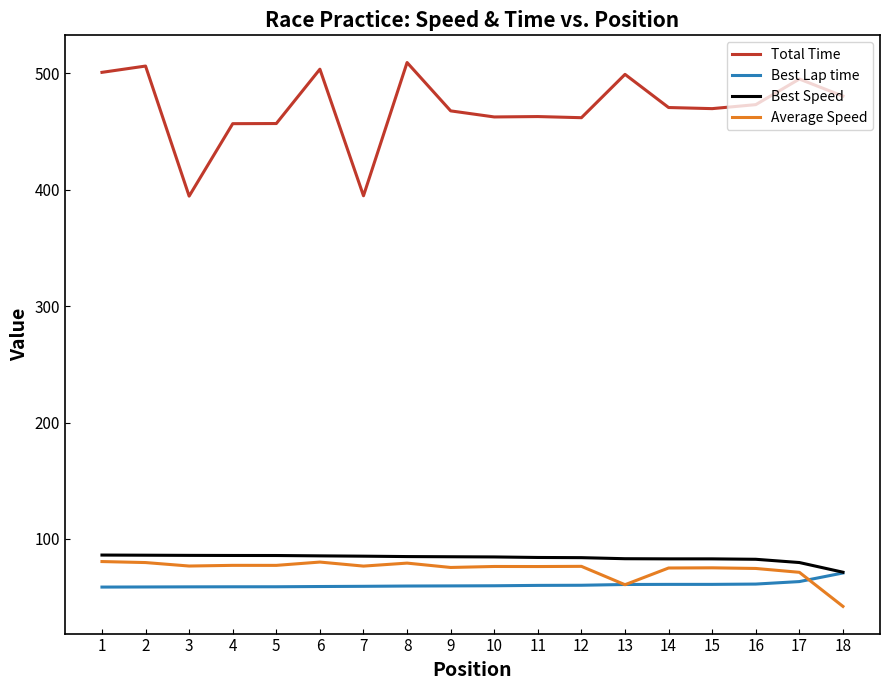

True or false: Total Time and Best Lap time intersect in this chart.

False